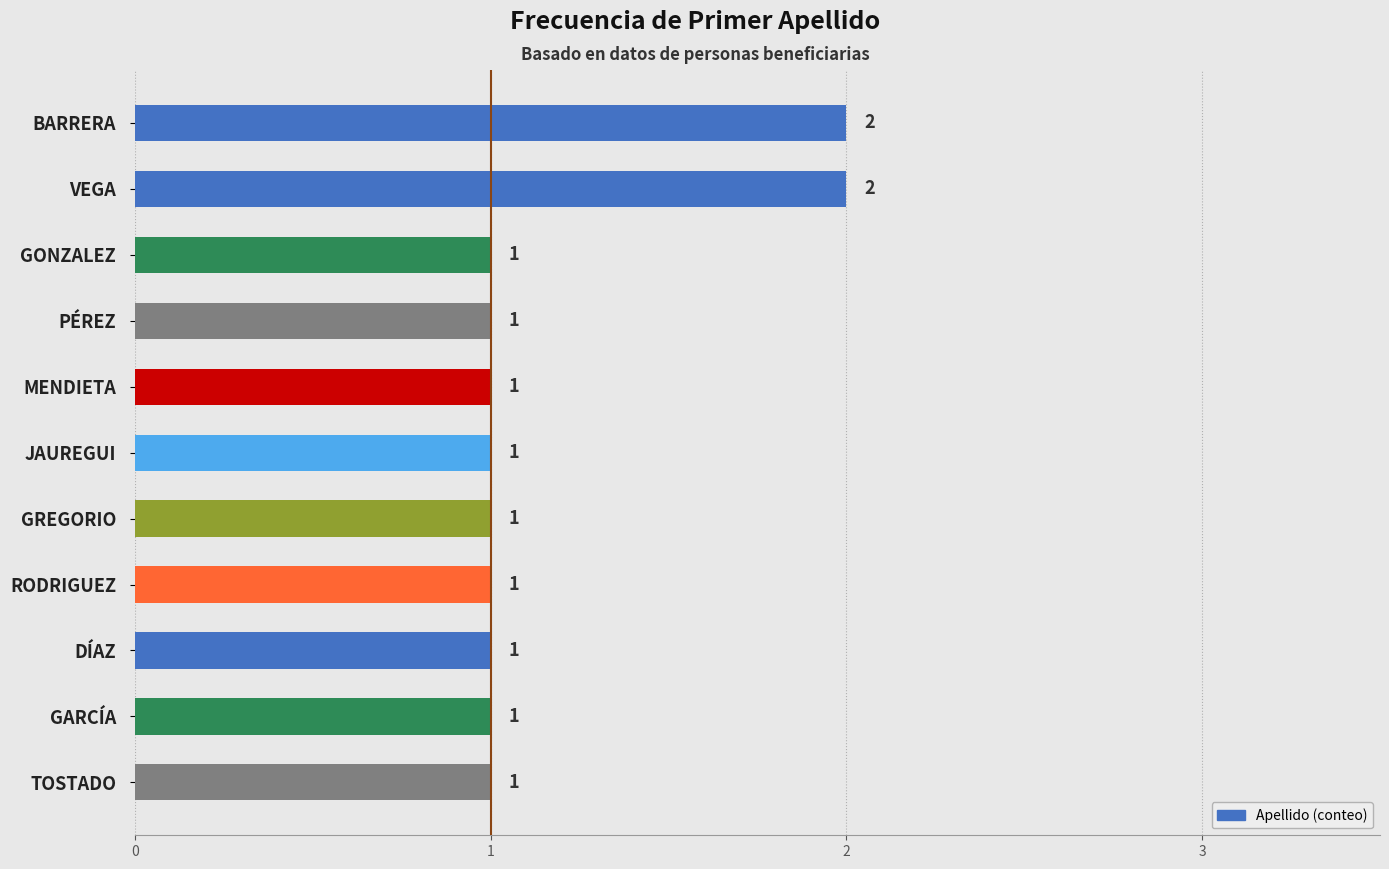

Reading top to bottom, list all the values displayed in this chart.

BARRERA=2	VEGA=2	GONZALEZ=1	PÉREZ=1	MENDIETA=1	JAUREGUI=1	GREGORIO=1	RODRIGUEZ=1	DÍAZ=1	GARCÍA=1	TOSTADO=1